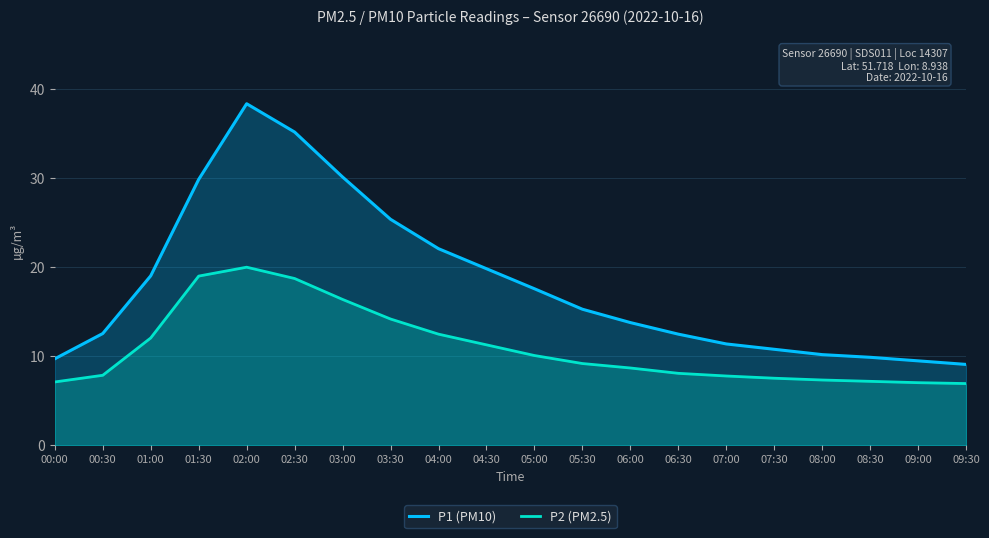

List the labels in order of P1 (PM10) value, smallest first.

09:30, 09:00, 00:00, 08:30, 08:00, 07:30, 07:00, 06:30, 00:30, 06:00, 05:30, 05:00, 01:00, 04:30, 04:00, 03:30, 01:30, 03:00, 02:30, 02:00